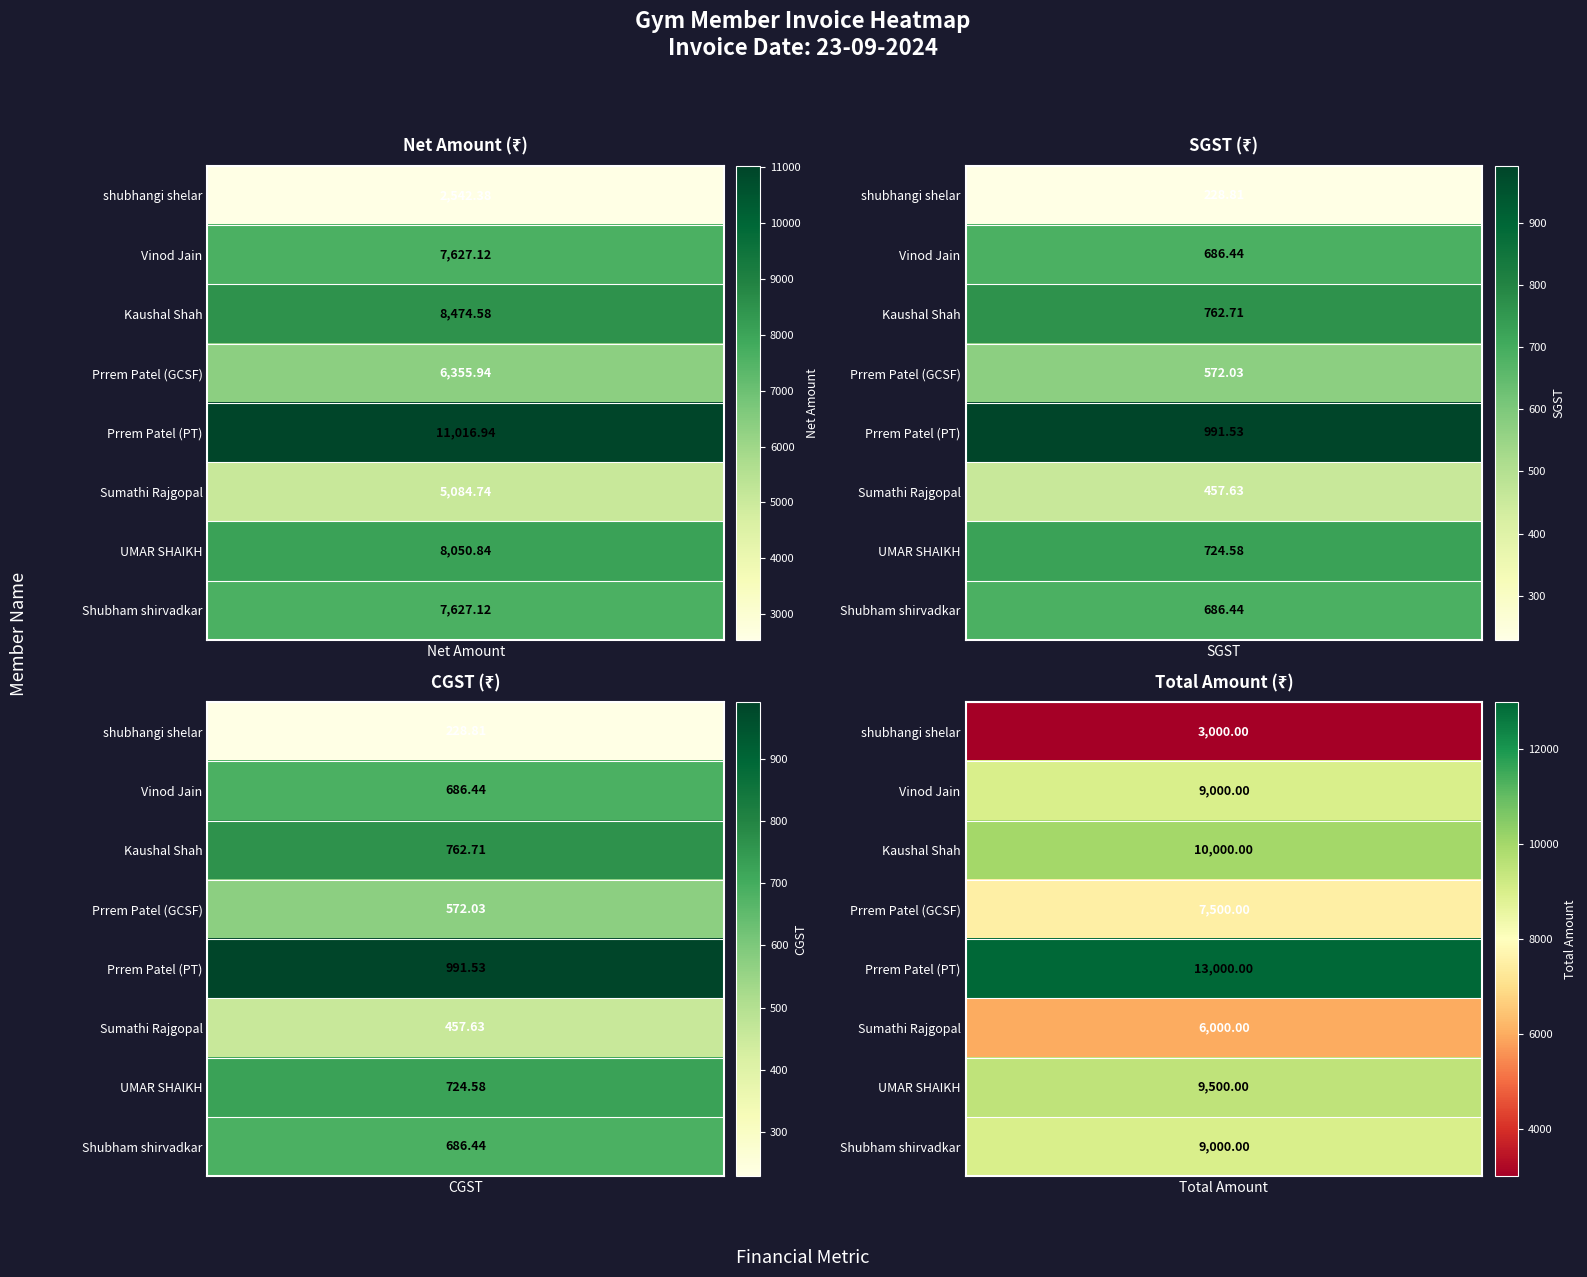

What is the difference between the highest and lowest values at 3?

6928.0